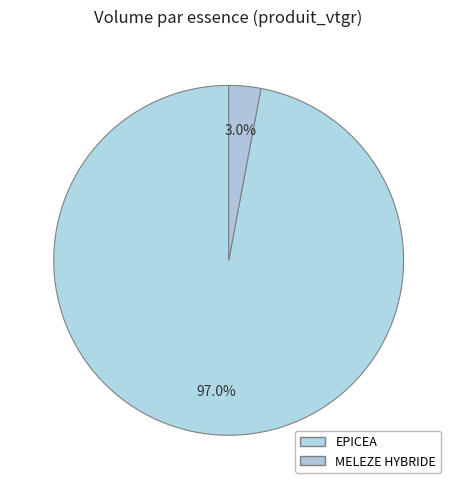

What percentage is the MELEZE HYBRIDE slice, to the nearest percent?

3%